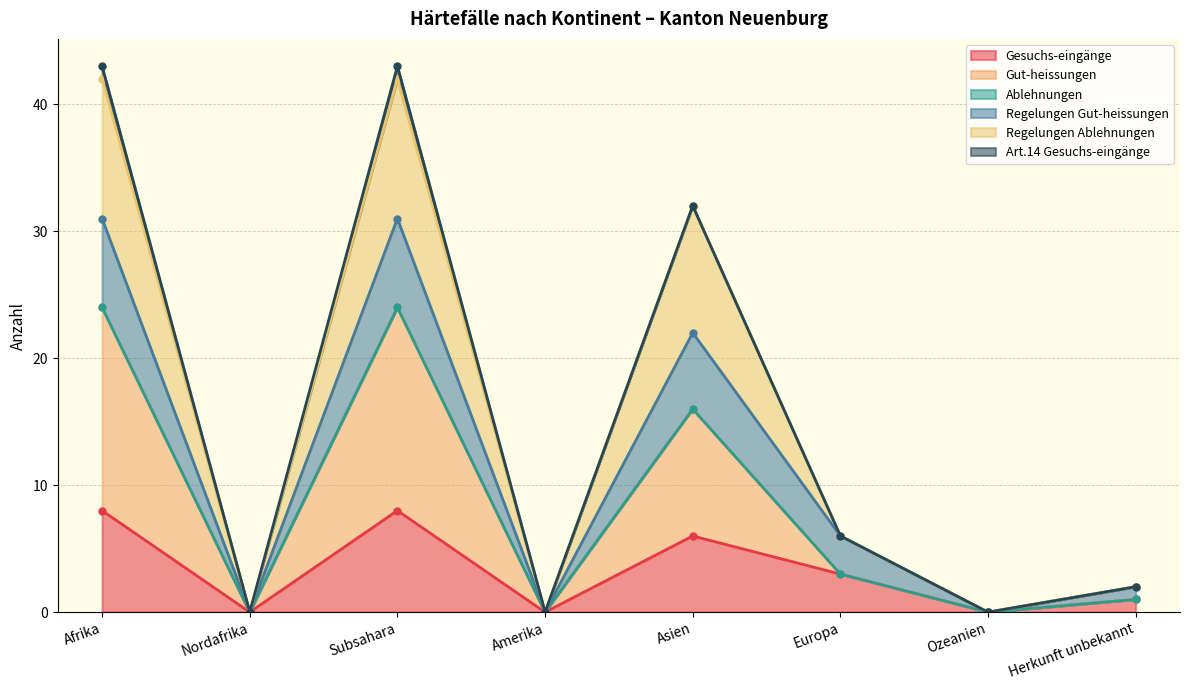

Which series has the largest range (max minus min)?

Regelungen Ablehnungen